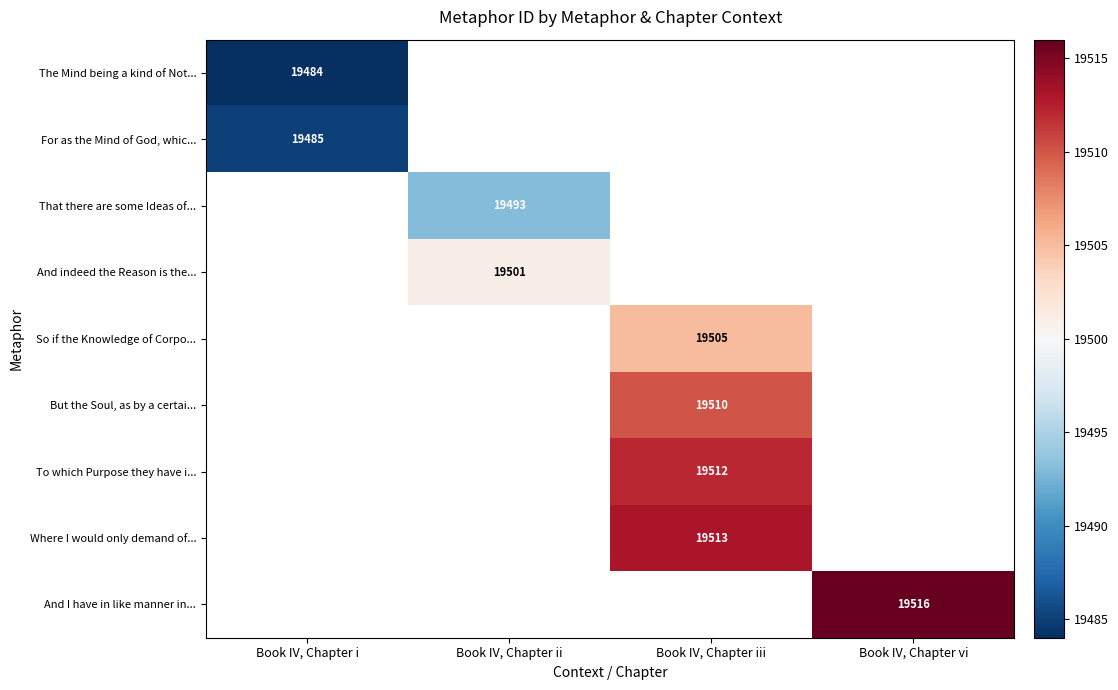

True or false: Where I would only demand of... has a value of 19513 at Book IV, Chapter iii.

True